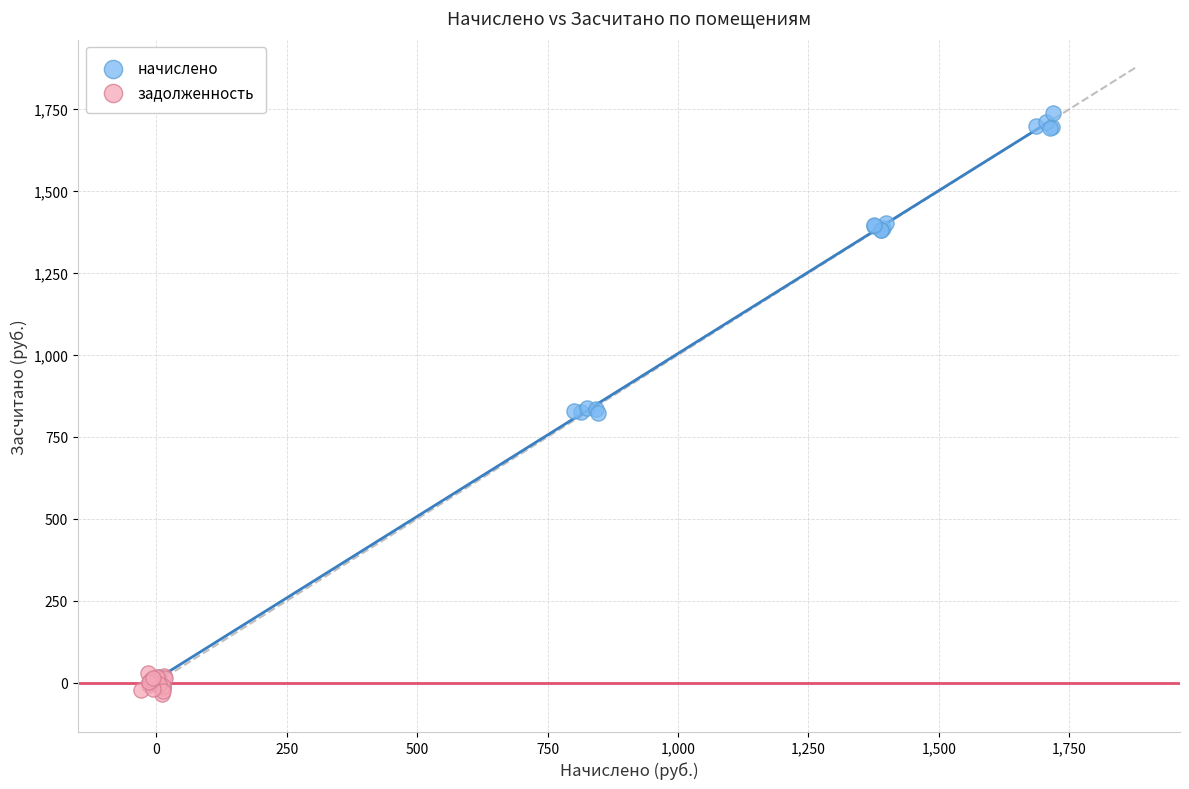

Which series contains the highest Y value?

начислено